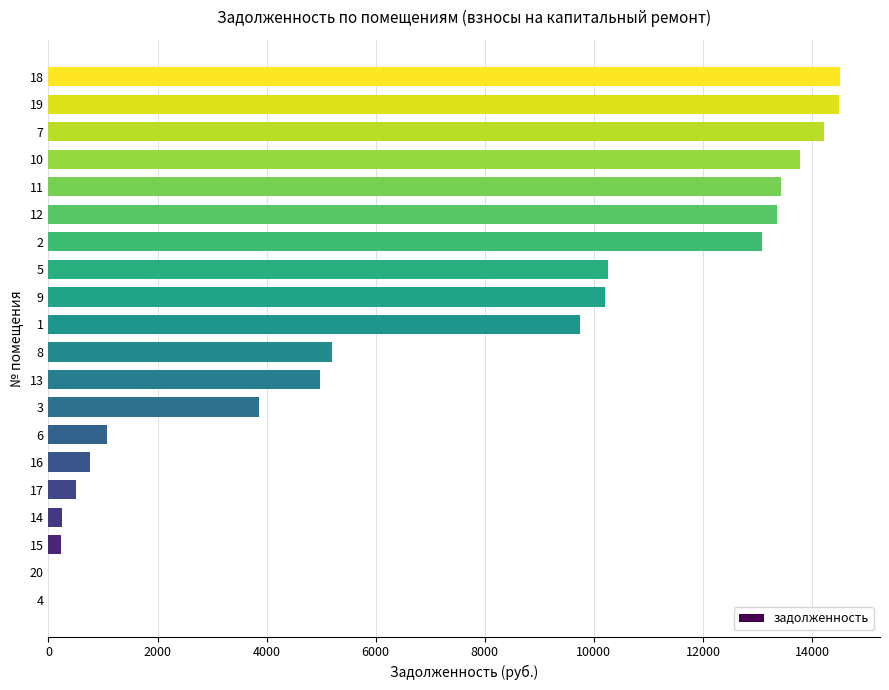

Is it true that the value at 18 is 14520.4?

True